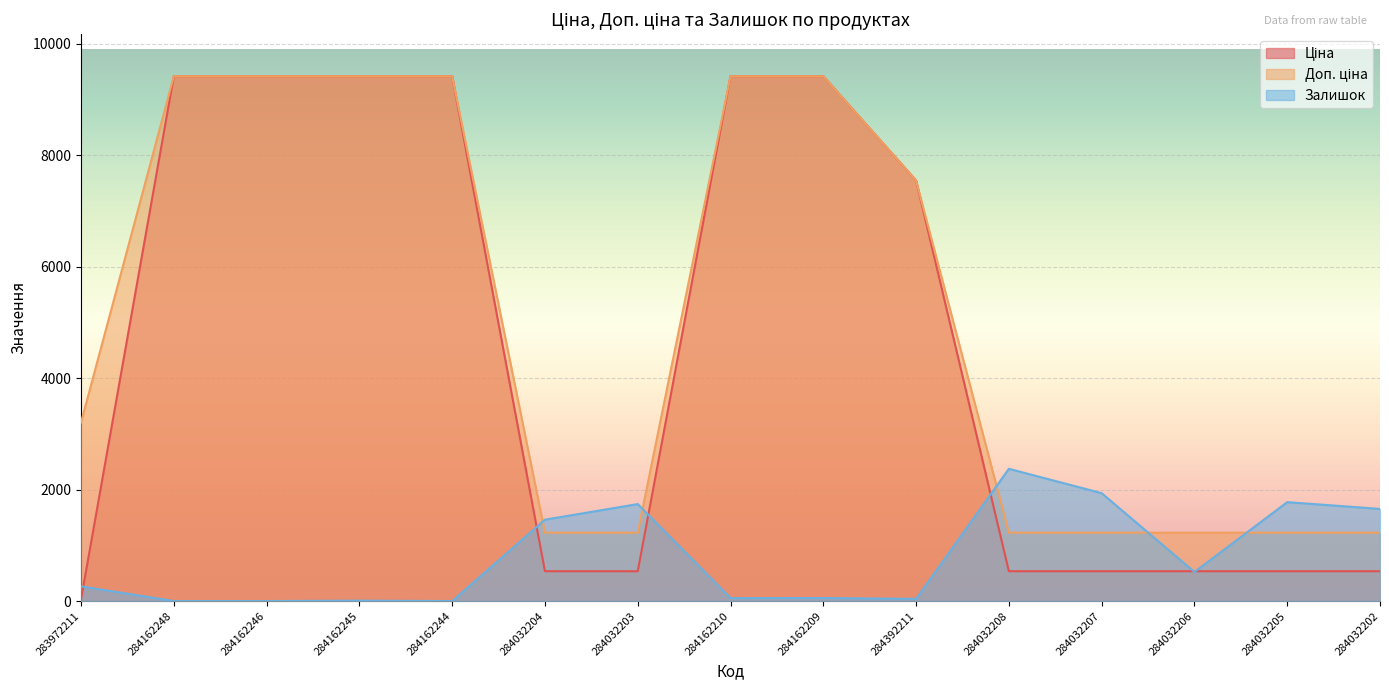

Rank the categories by Ціна value from lowest to highest.

283972211, 284032204, 284032203, 284032208, 284032207, 284032206, 284032205, 284032202, 284392211, 284162248, 284162246, 284162245, 284162244, 284162210, 284162209